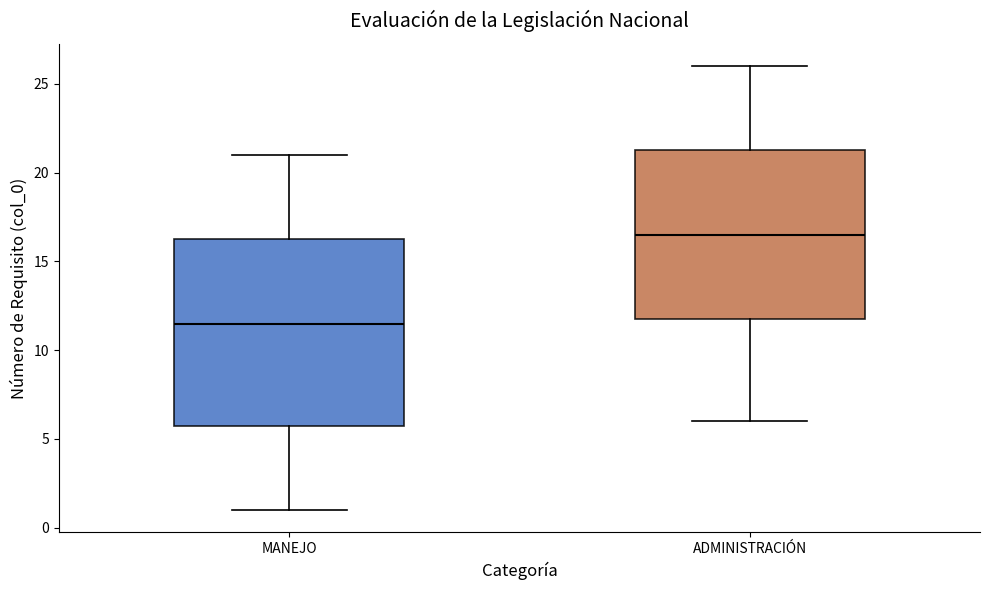

Comparing the boxes themselves (not the whiskers), which one is the tallest?

MANEJO